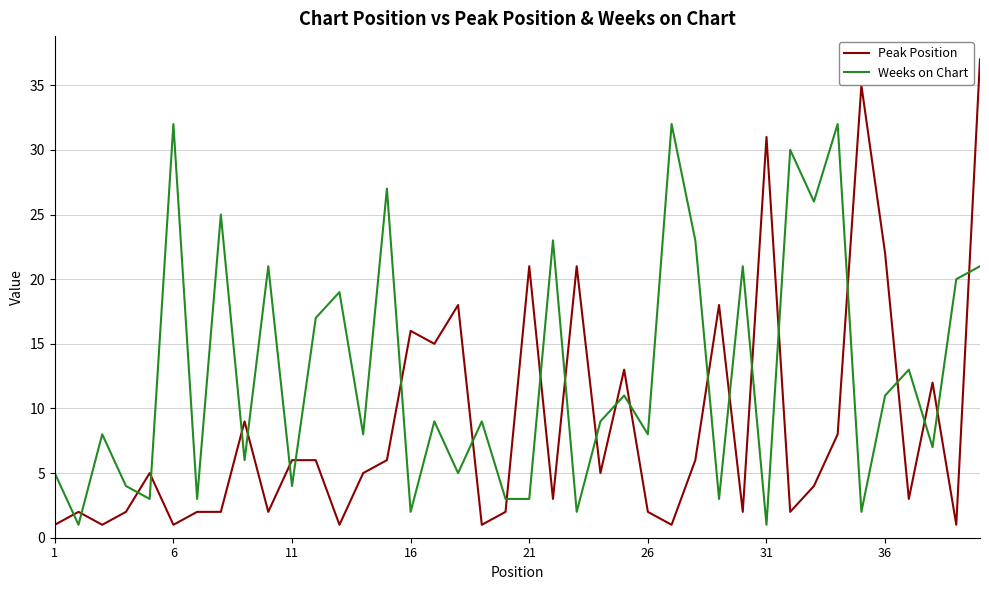

Which series has the largest total across all categories?

Weeks on Chart